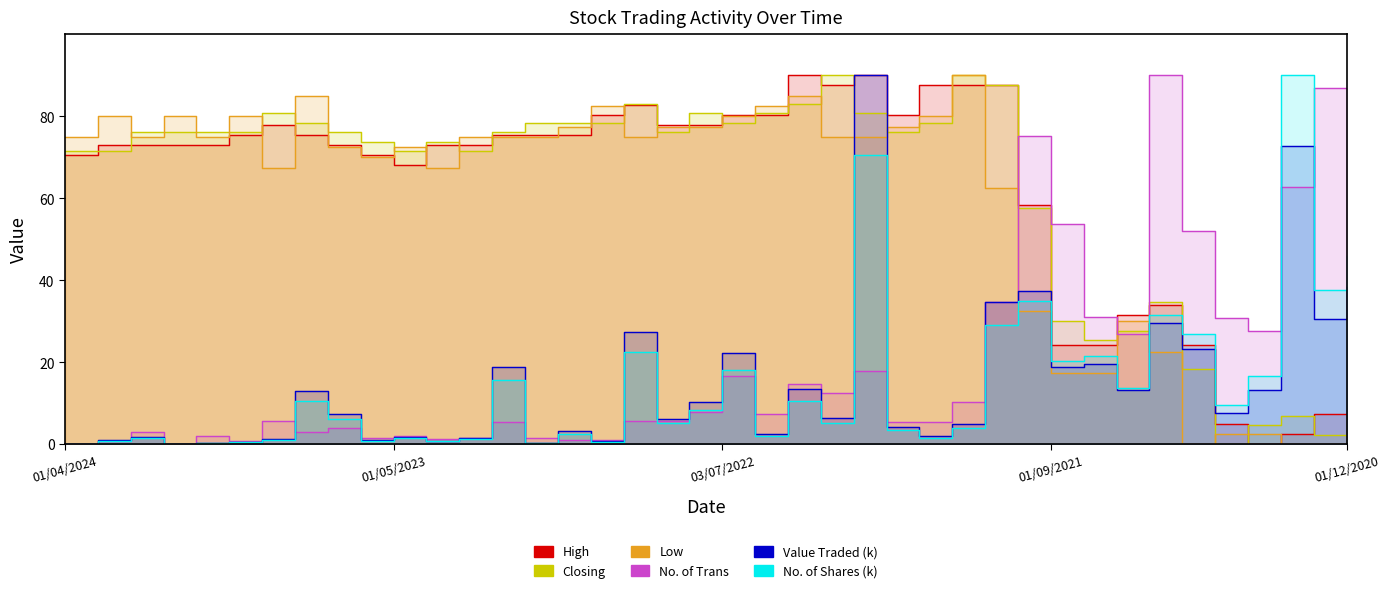

How many lines are shown in the chart?

6